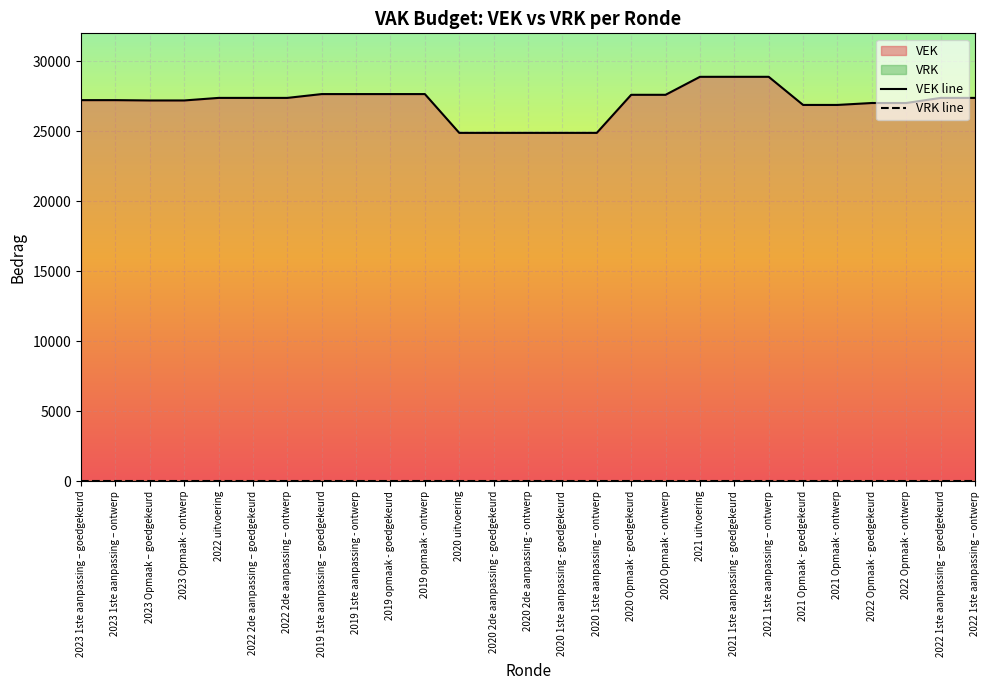

What is the label of the 16th point from the right?

2020 uitvoering